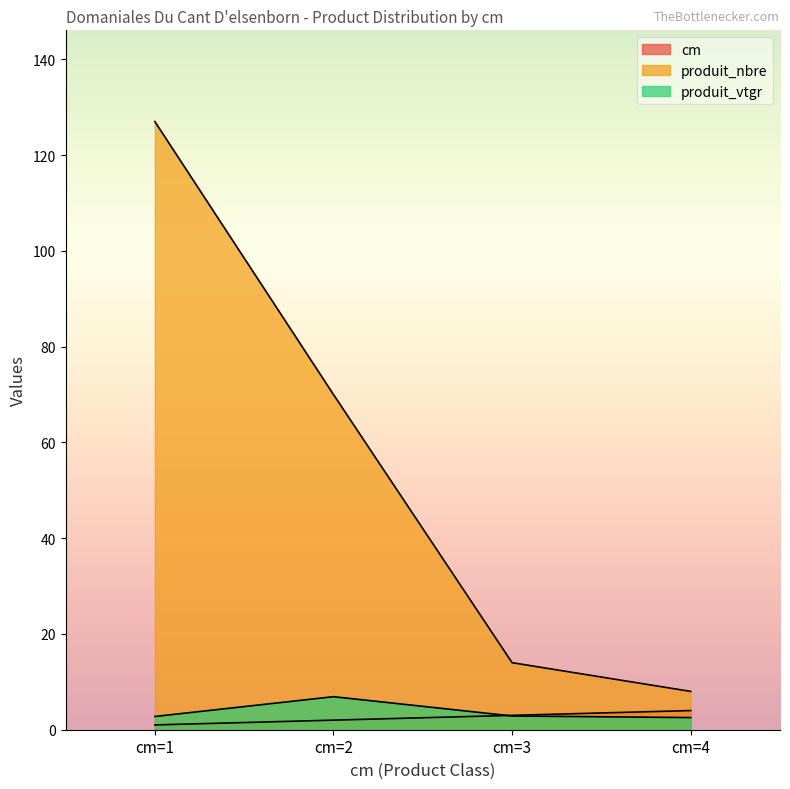

What is the value of the produit_vtgr point at the 2nd from the left?

6.9